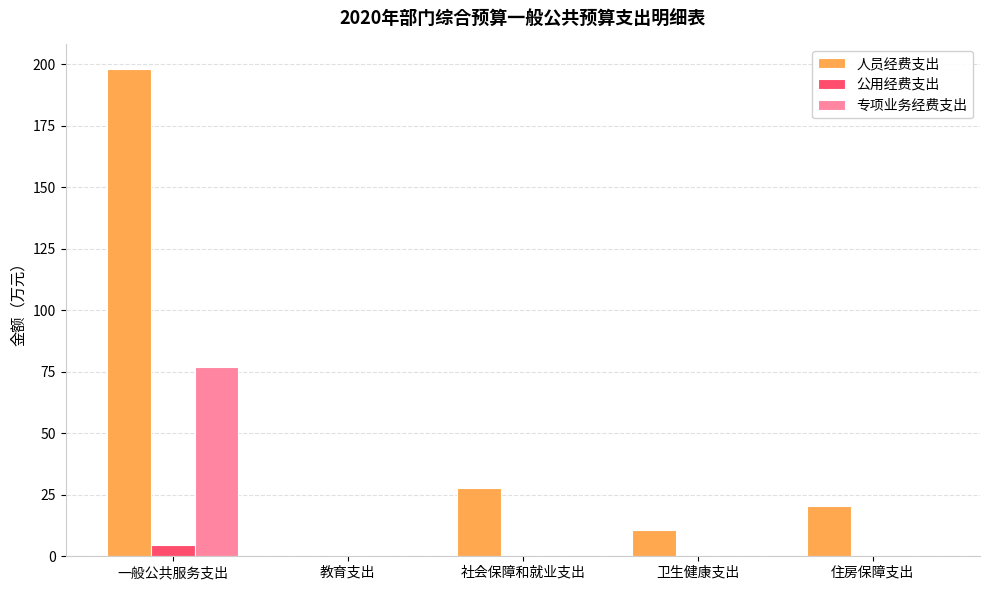

What is the sum of all 专项业务经费支出 values?

76.8